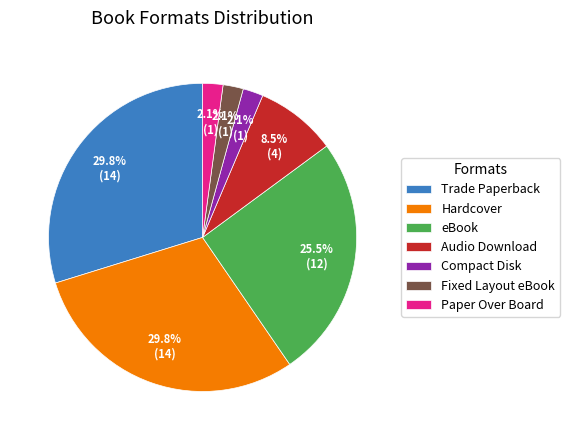

Does Audio Download account for over 50% of the chart?

No